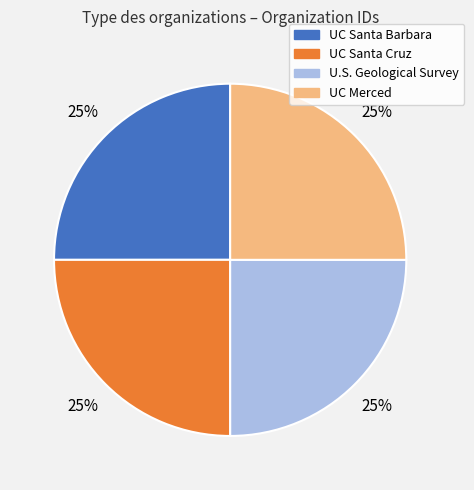

Does any single category account for the majority?

No